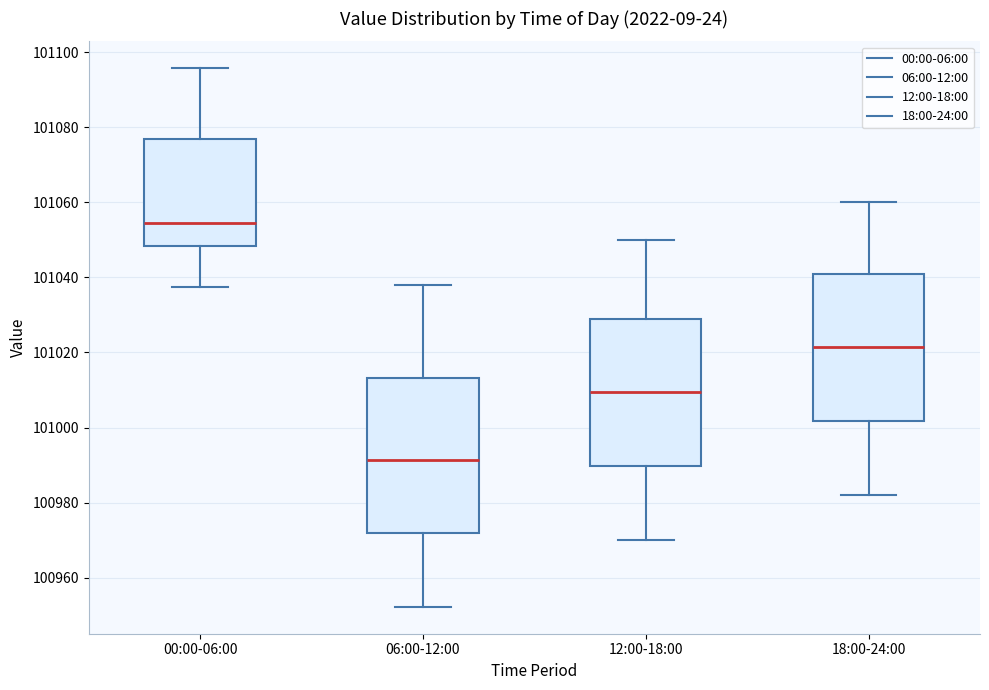

Where is the lower edge of the box for 00:00-06:00 on the y-axis? The values are not printed on the chart, so give them approximately, as read against the axis.

101048